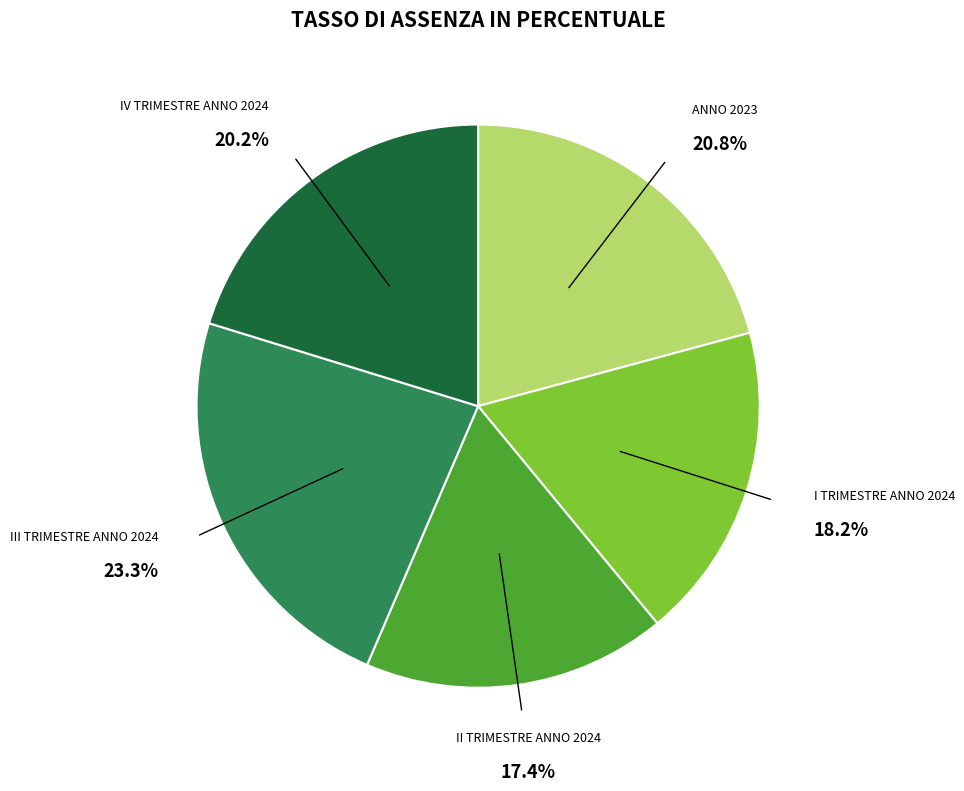

Is there a majority slice in this chart?

No